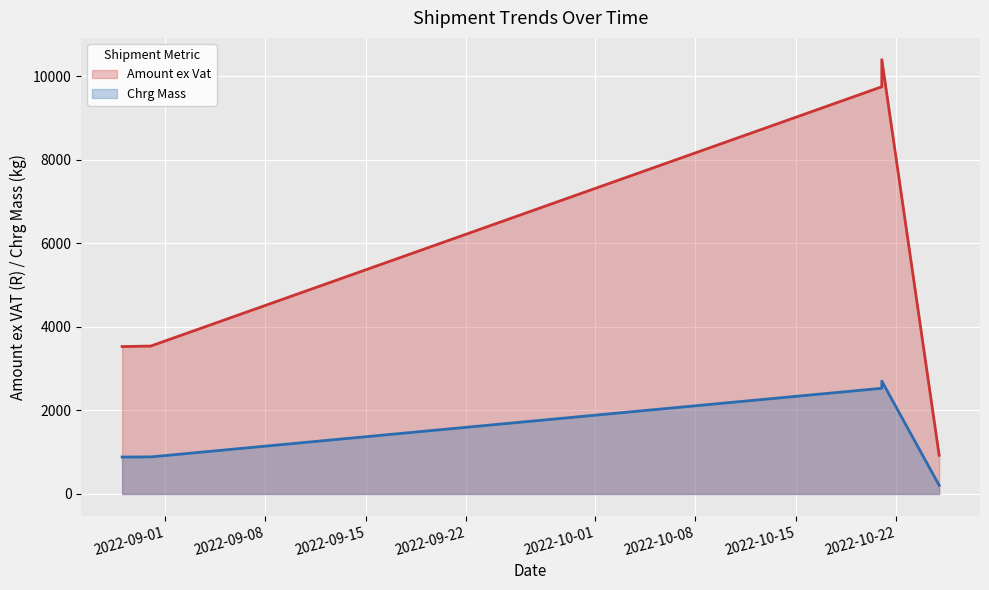

Is the value of Amount ex Vat at 2022-10-21 greater than the value of Chrg Mass at 2022-08-29?

Yes